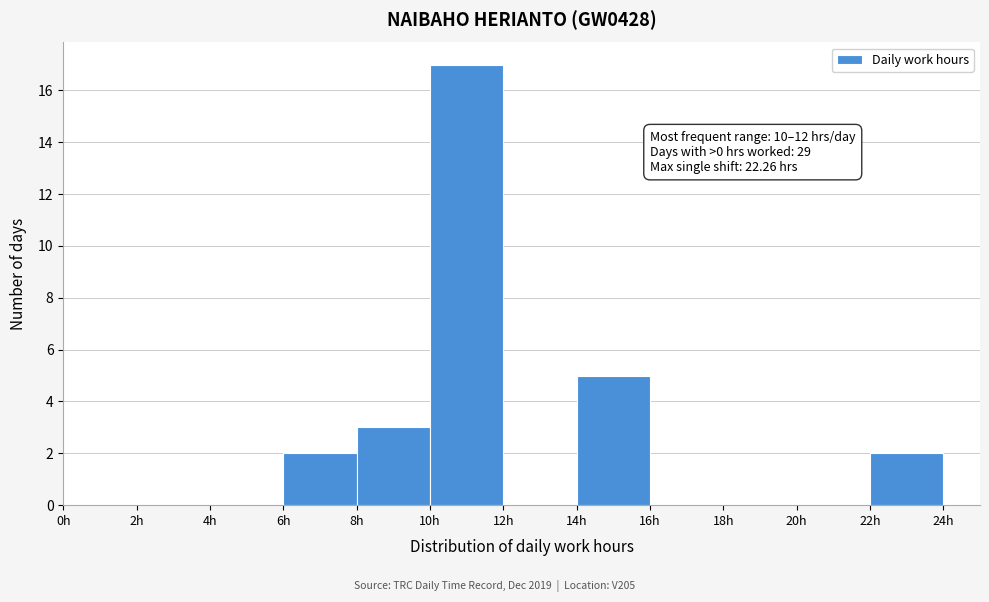

Over which range of the x-axis is the bar tallest?

10 to 12